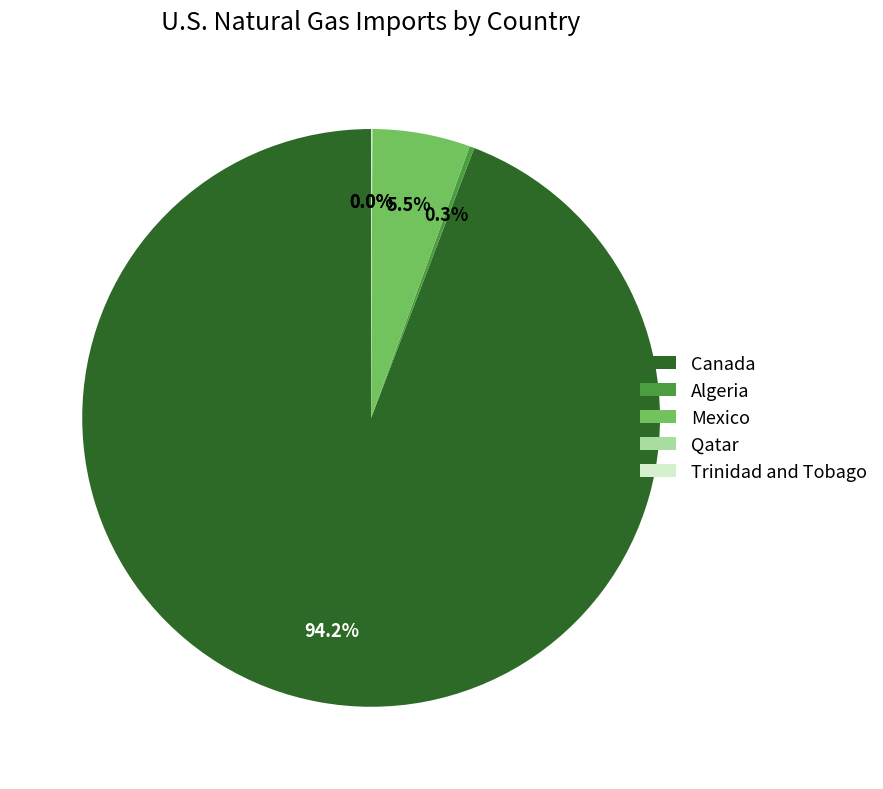

What is the largest slice in the pie chart?

Canada